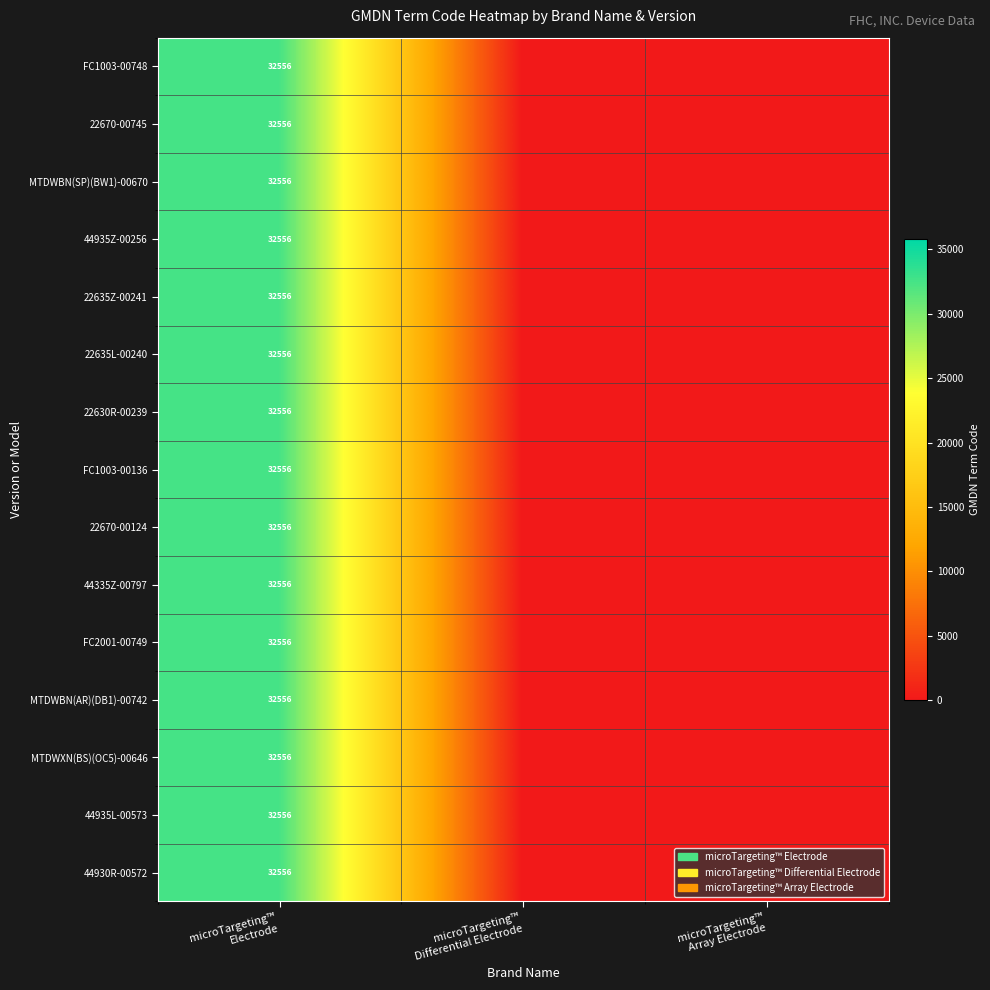

How many positive values does the MTDWBN(AR)(DB1)-00742 series have?

1